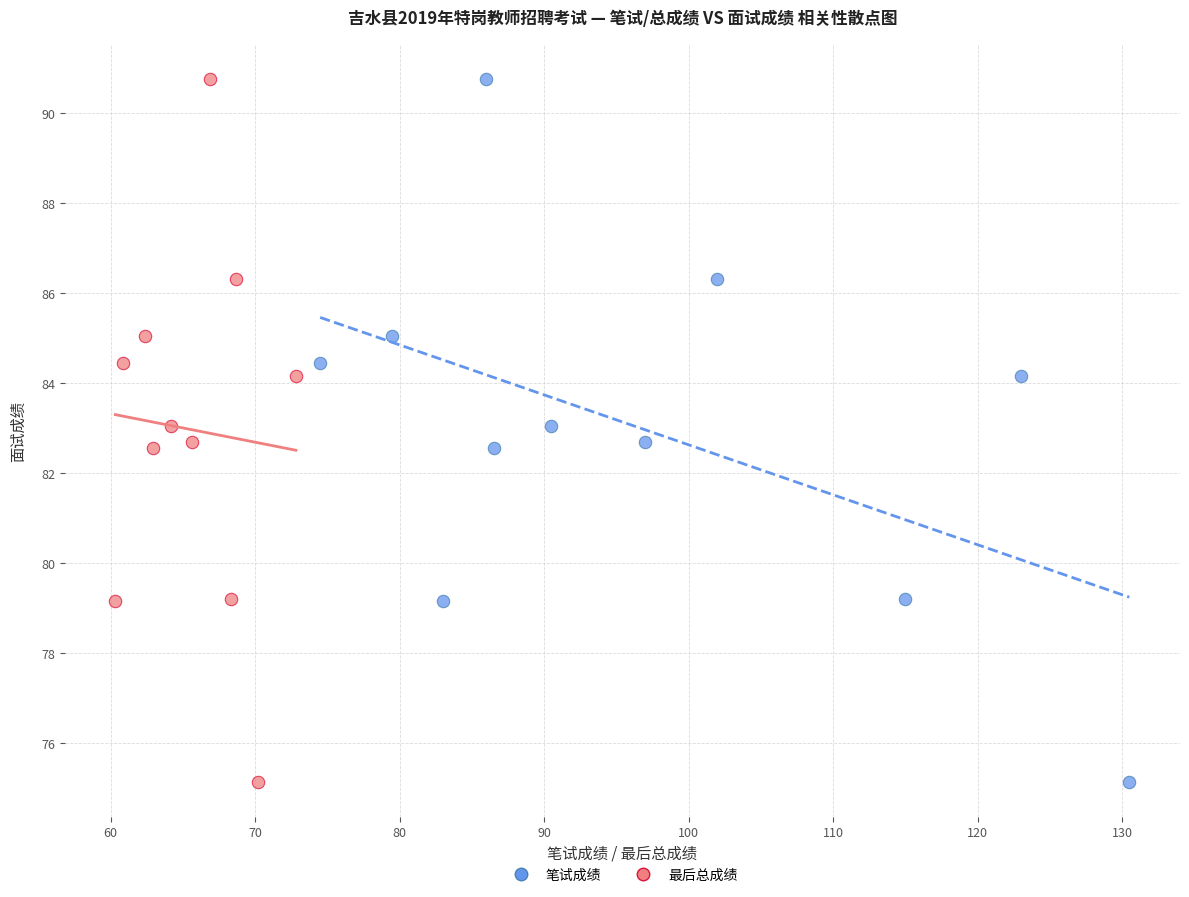

What are all the series names shown in the legend?

笔试成绩, 最后总成绩